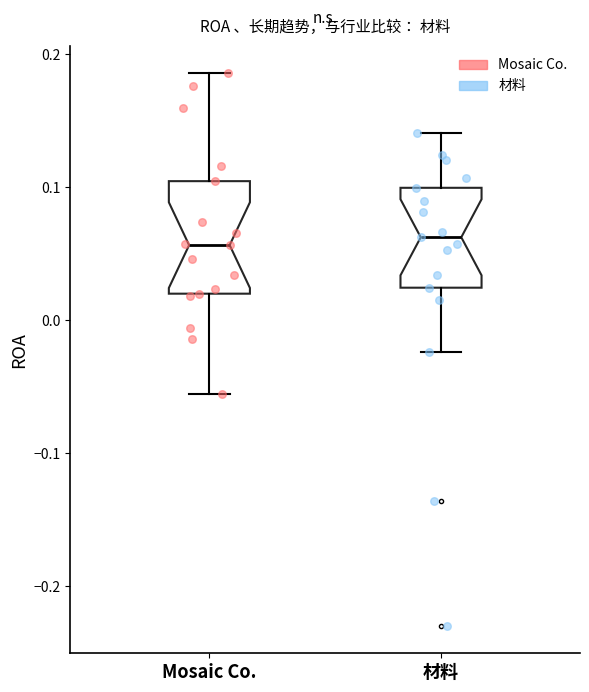

Where does the lower whisker of the box for Mosaic Co. end on the y-axis? The values are not printed on the chart, so give them approximately, as read against the axis.

-0.06